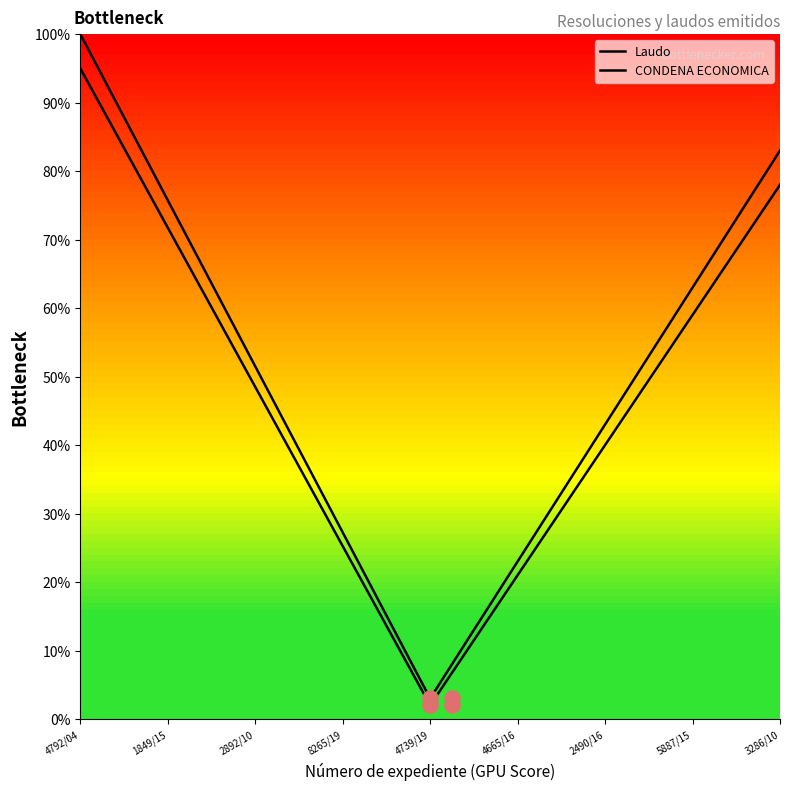

What are all the series names shown in the legend?

Laudo, CONDENA ECONOMICA